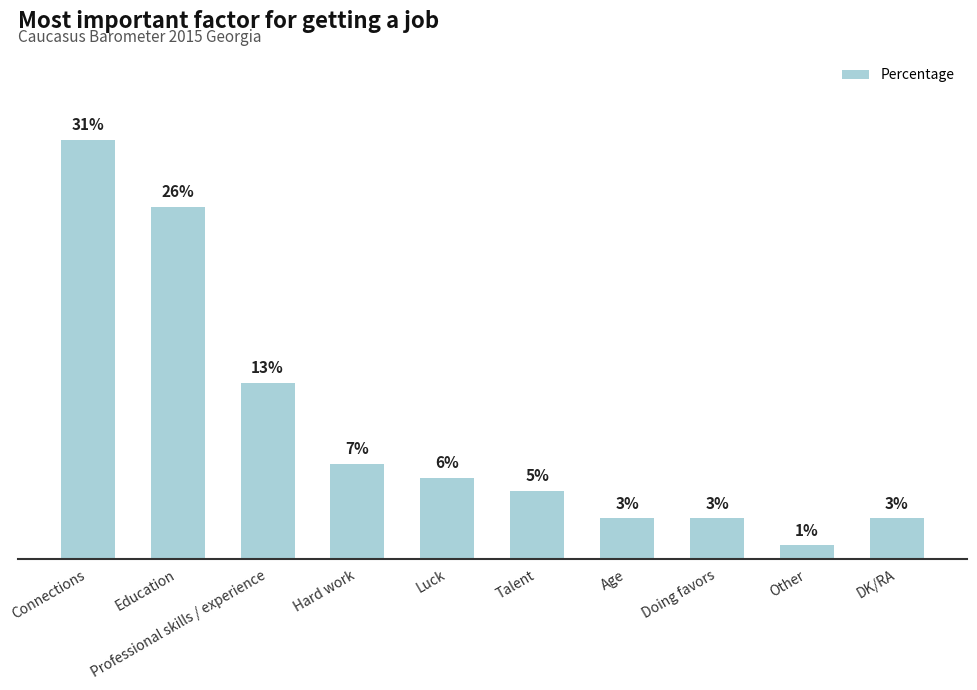

Are the bars grouped side by side (vs. stacked)?

No